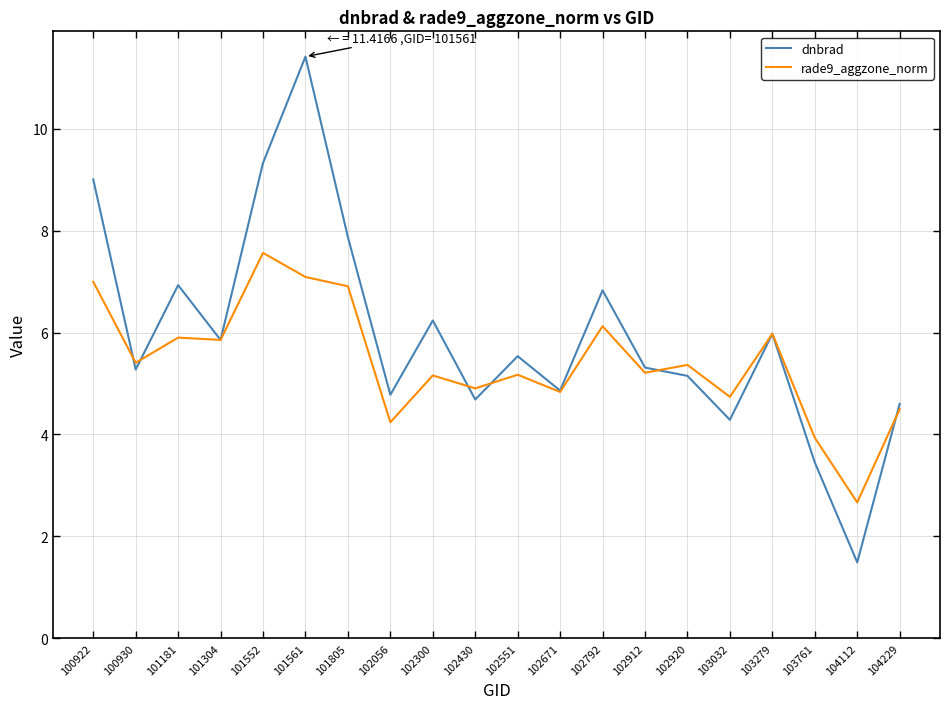

Reading left to right, transcribe all the data shown in this chart.

dnbrad: 9.0	5.3	6.9	5.9	9.3	11.4	7.9	4.8	6.2	4.7	5.5	4.9	6.8	5.3	5.1	4.3	6.0	3.4	1.5	4.6
rade9_aggzone_norm: 7.0	5.4	5.9	5.9	7.6	7.1	6.9	4.2	5.2	4.9	5.2	4.8	6.1	5.2	5.4	4.7	6.0	3.9	2.7	4.5